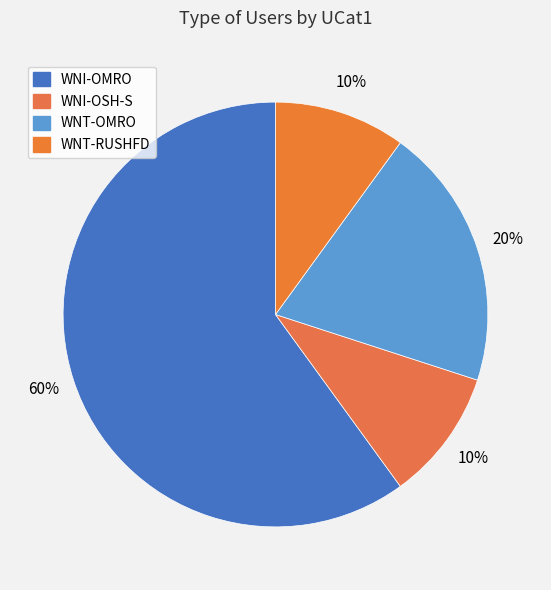

How many segments does this pie chart have?

4